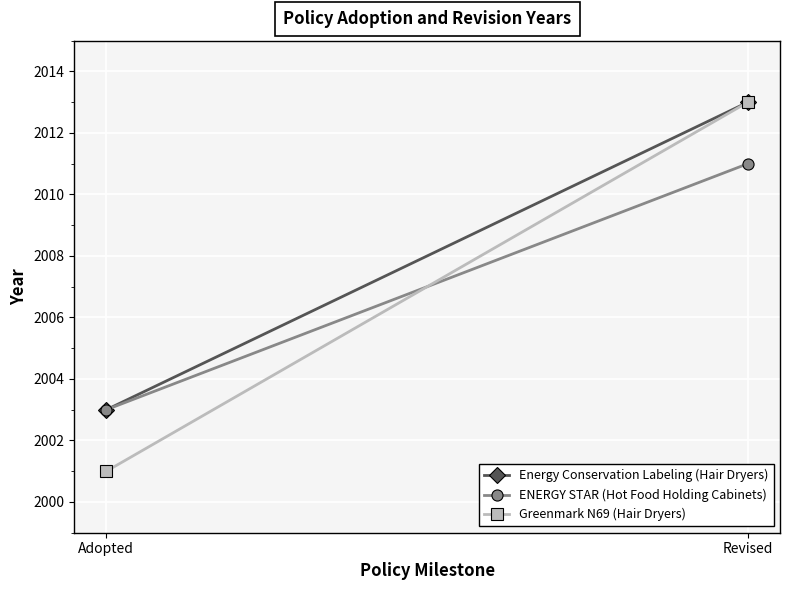

List the series in order of their peak value, highest first.

Energy Conservation Labeling (Hair Dryers), Greenmark N69 (Hair Dryers), ENERGY STAR (Hot Food Holding Cabinets)